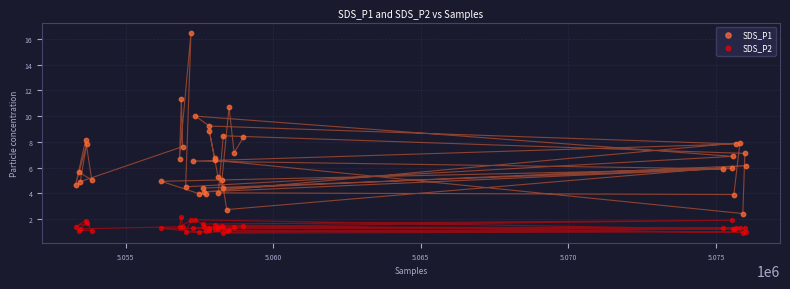

What are all the series names shown in the legend?

SDS_P1, SDS_P2